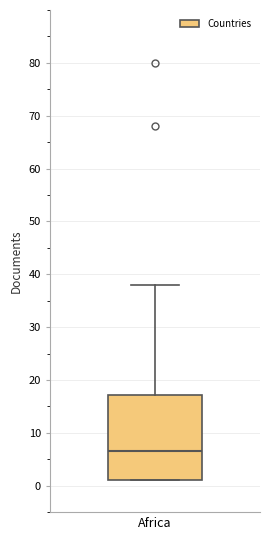

Read this box plot against the y-axis: the position of the median line, the range covered by the box, and the ends of both whiskers. The values are not printed on the chart, so give them approximately, as read against the axis.

median 7, box 1 to 17, whiskers 1 to 38